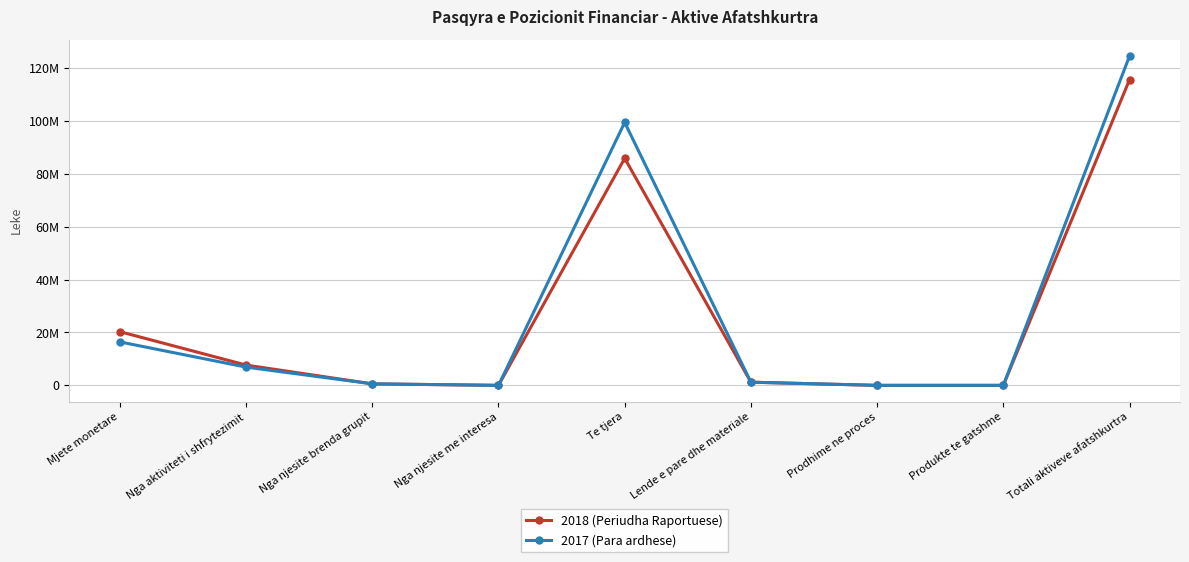

What are all the series names shown in the legend?

2018 (Periudha Raportuese), 2017 (Para ardhese)